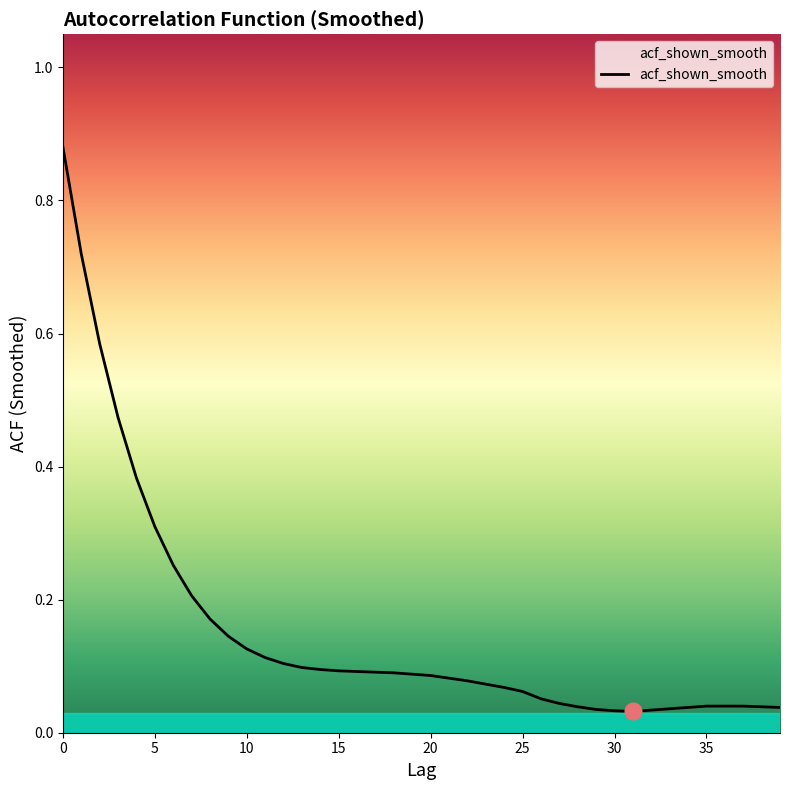

How many lines are shown in the chart?

1